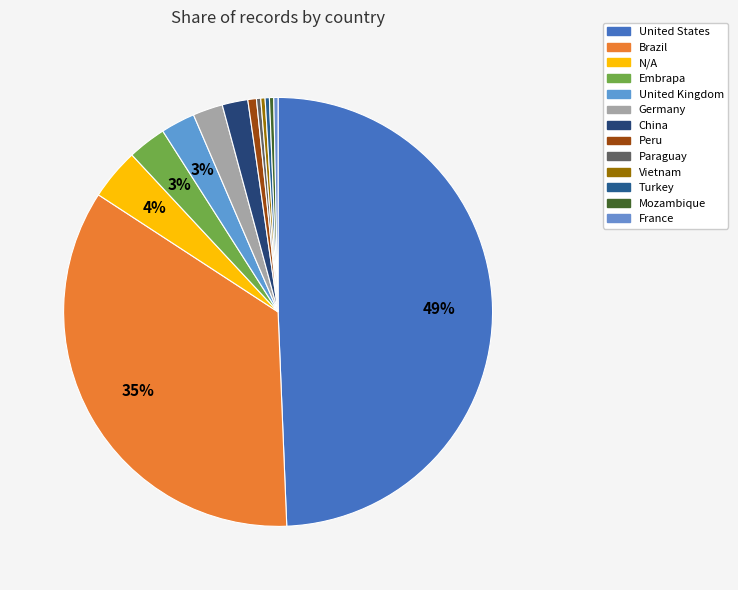

What is the smallest slice in the pie chart?

Paraguay